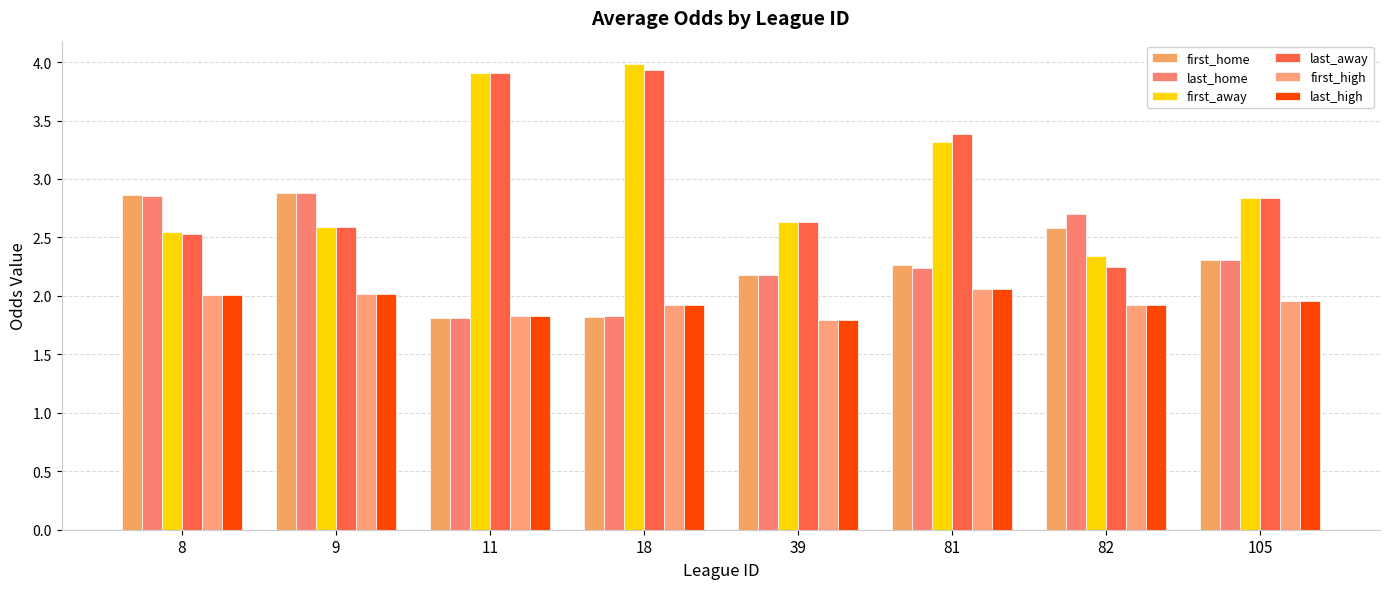

Which label corresponds to the smallest value in the chart?

39